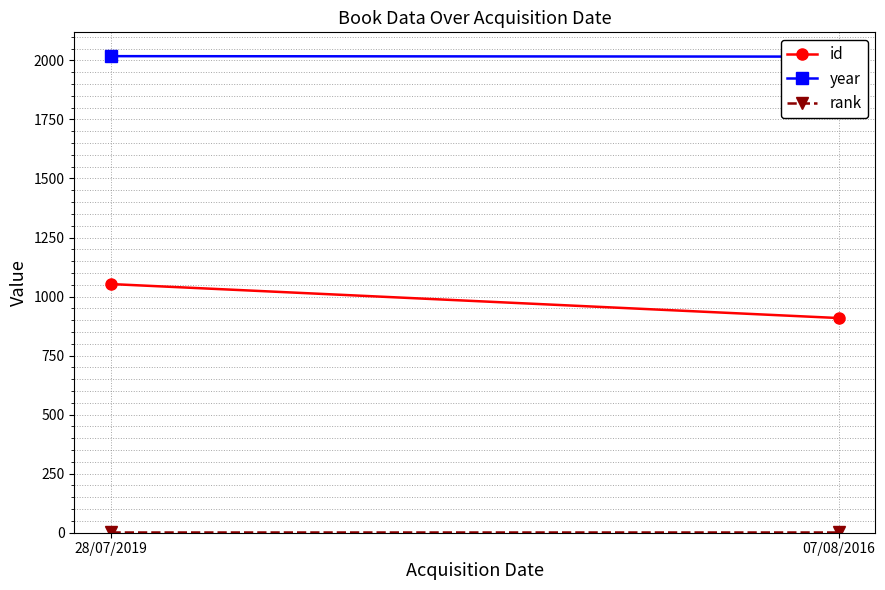

What is the spread (max minus min) of values at 07/08/2016?

2015